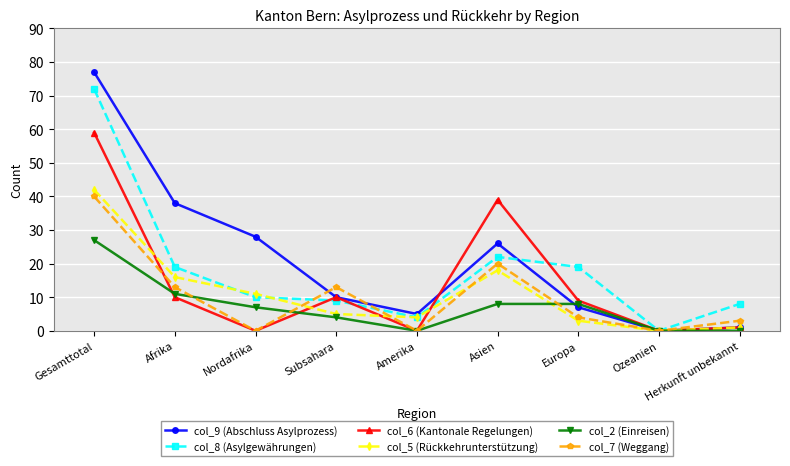

What is the difference between the maximum and minimum values in the col_2 (Einreisen) series?

27